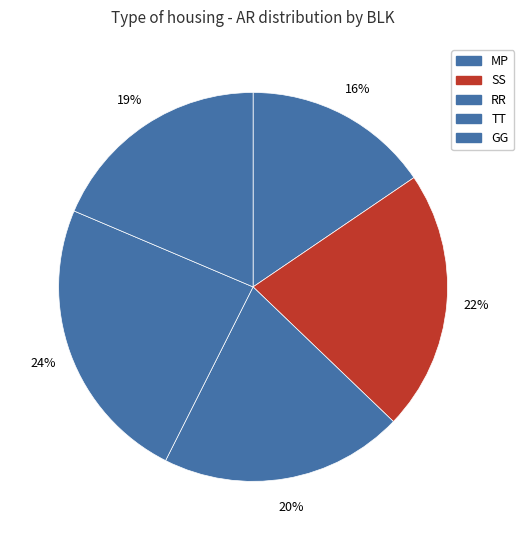

Which slice is the smallest?

MP